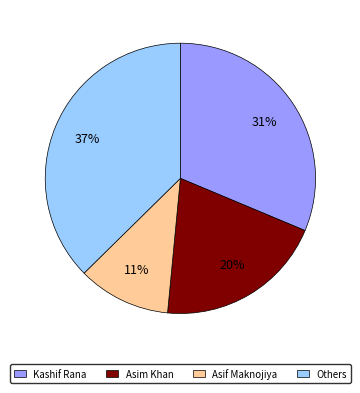

Which slice is the smallest?

Asif Maknojiya